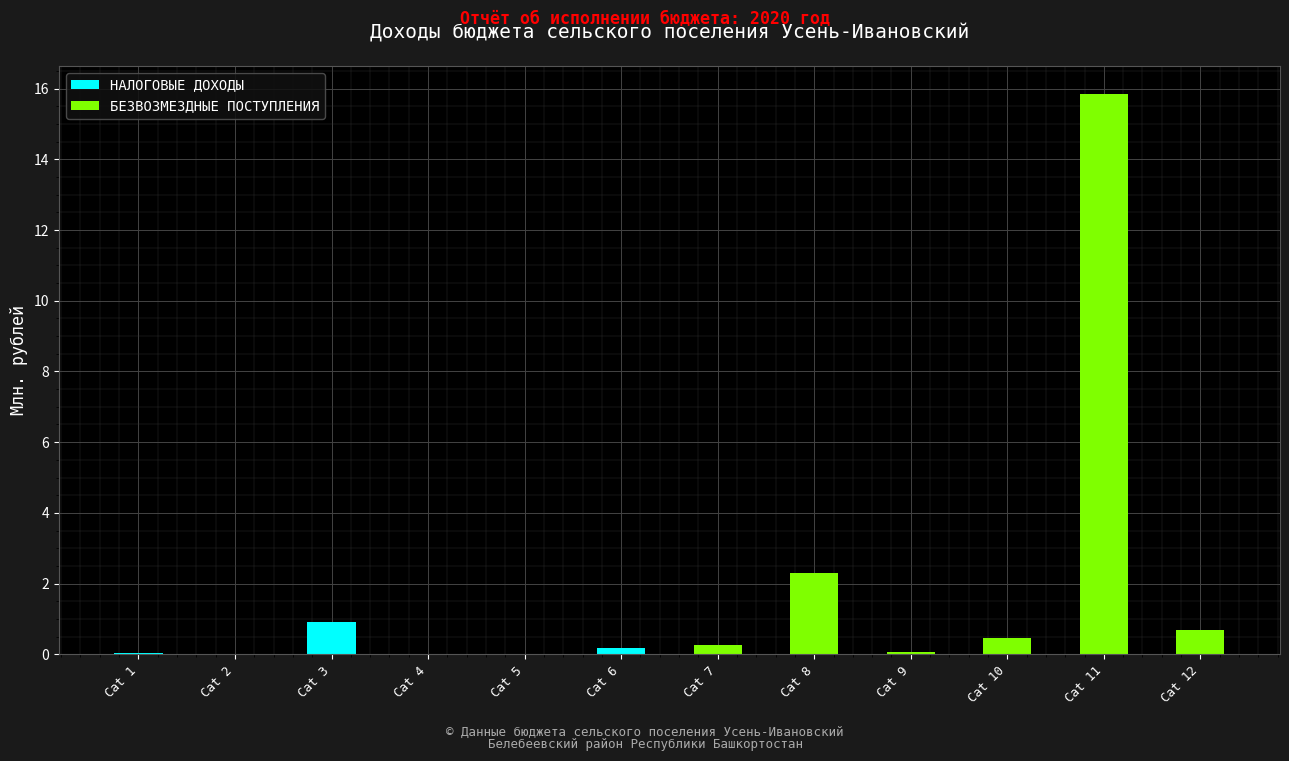

The value of НАЛОГОВЫЕ ДОХОДЫ at Cat 4 is 0.0. True or false?

True